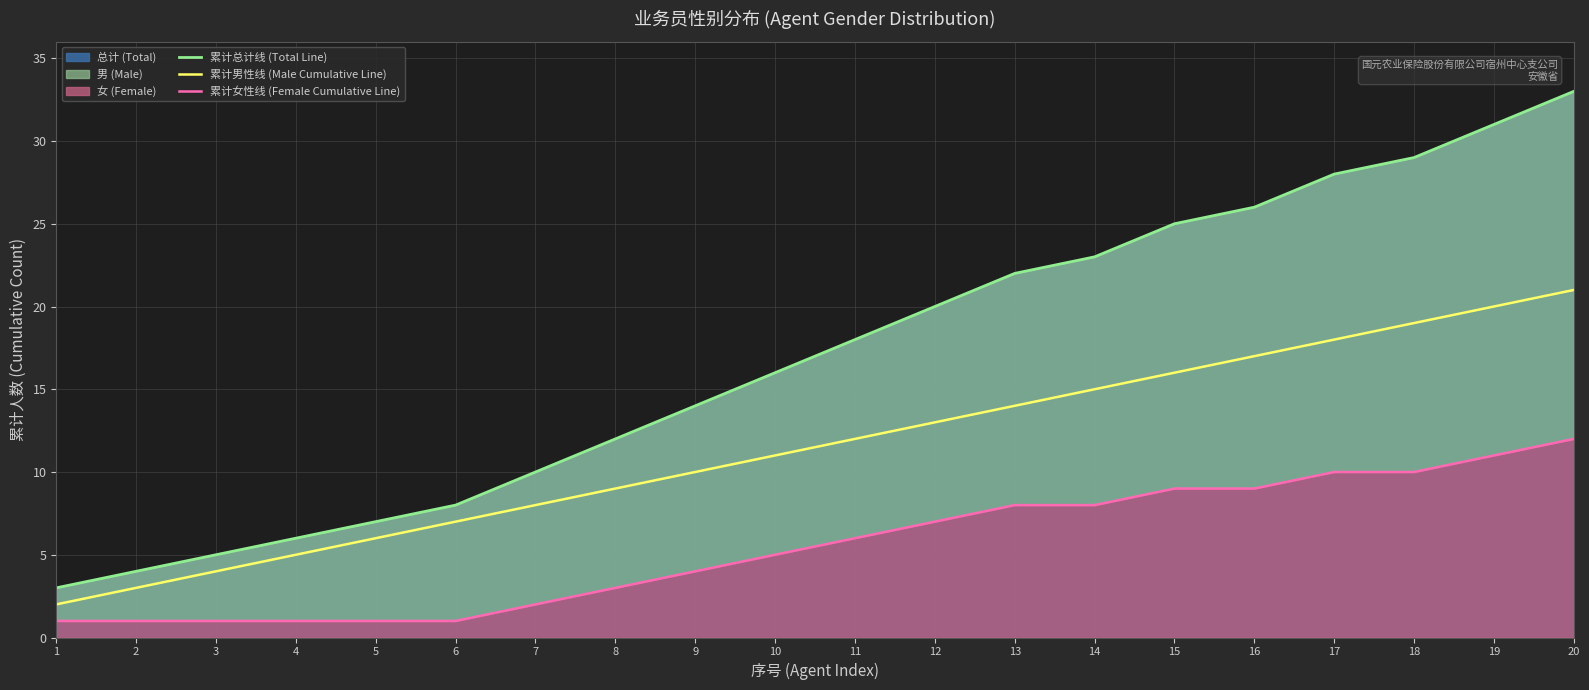

How many distinct data groups are displayed?

3